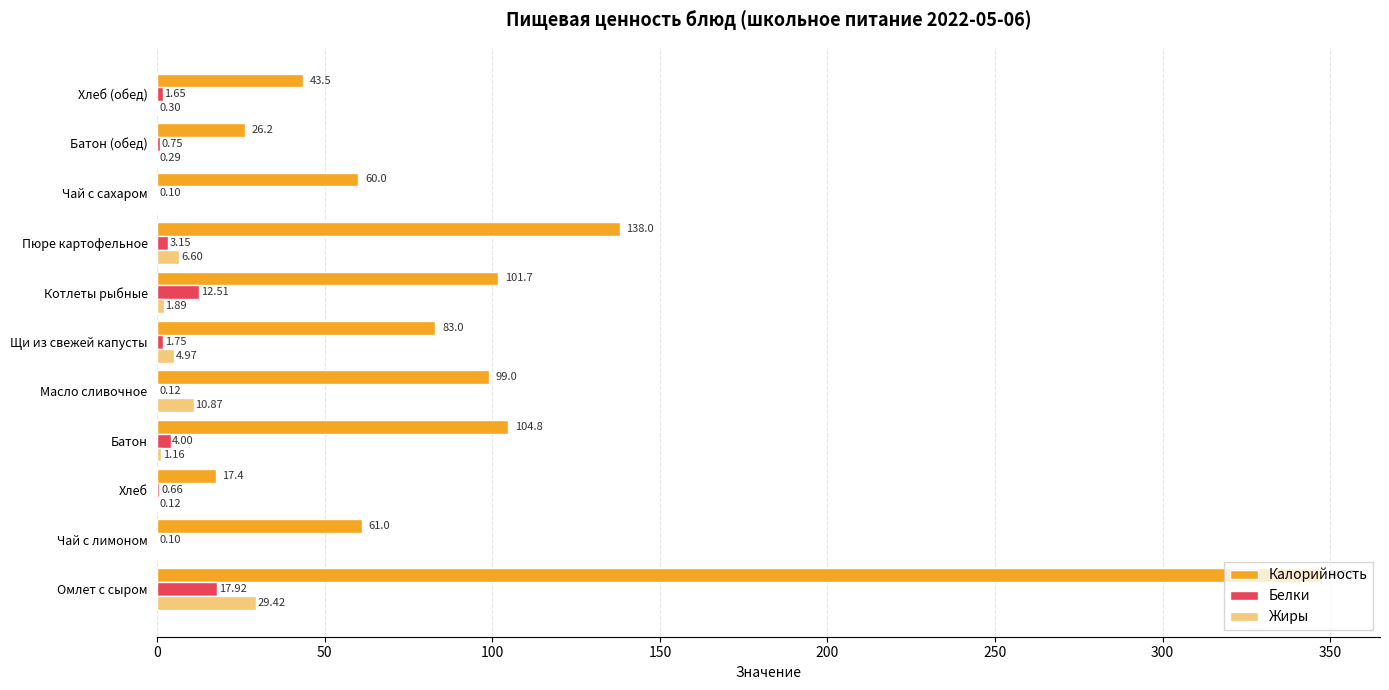

What is the sum of all Белки values?

42.7